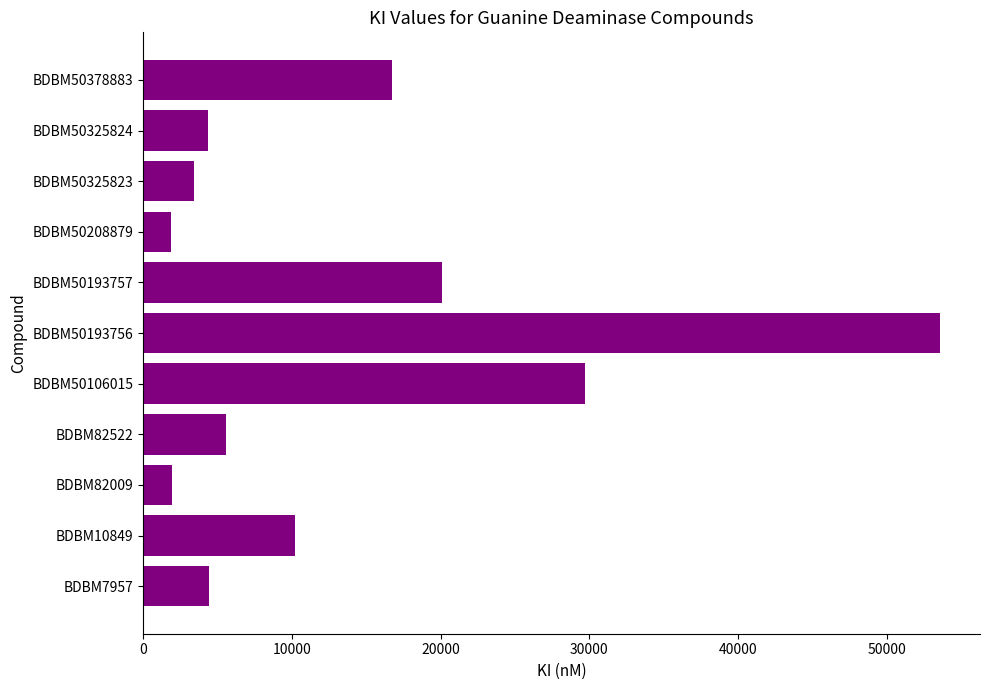

Which category has the highest value across all series?

BDBM50193756